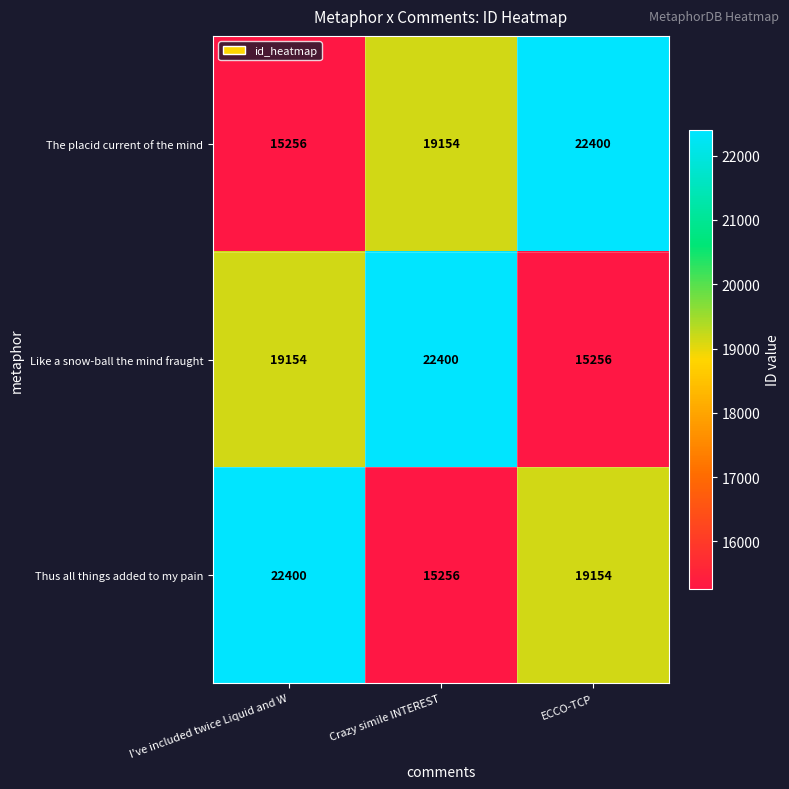

How many series are shown in this chart?

3